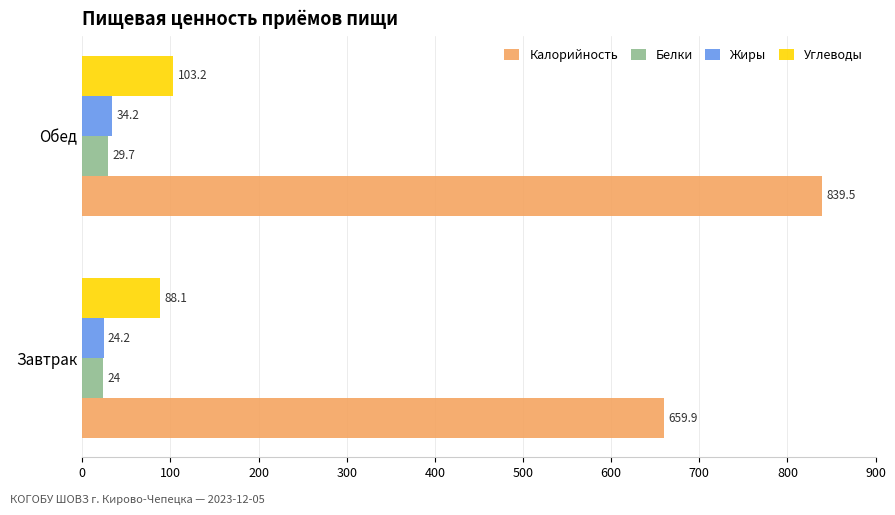

The value of Углеводы at Завтрак is 38.0. True or false?

False